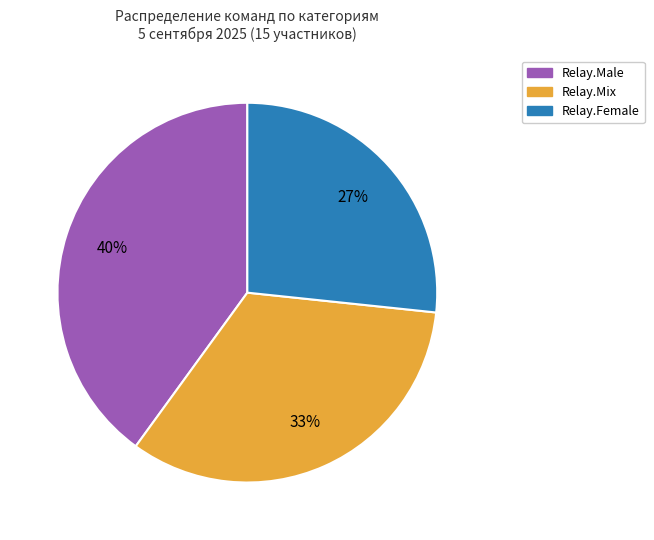

What is the ratio of the value at Relay.Mix to the value at Relay.Male?

0.8